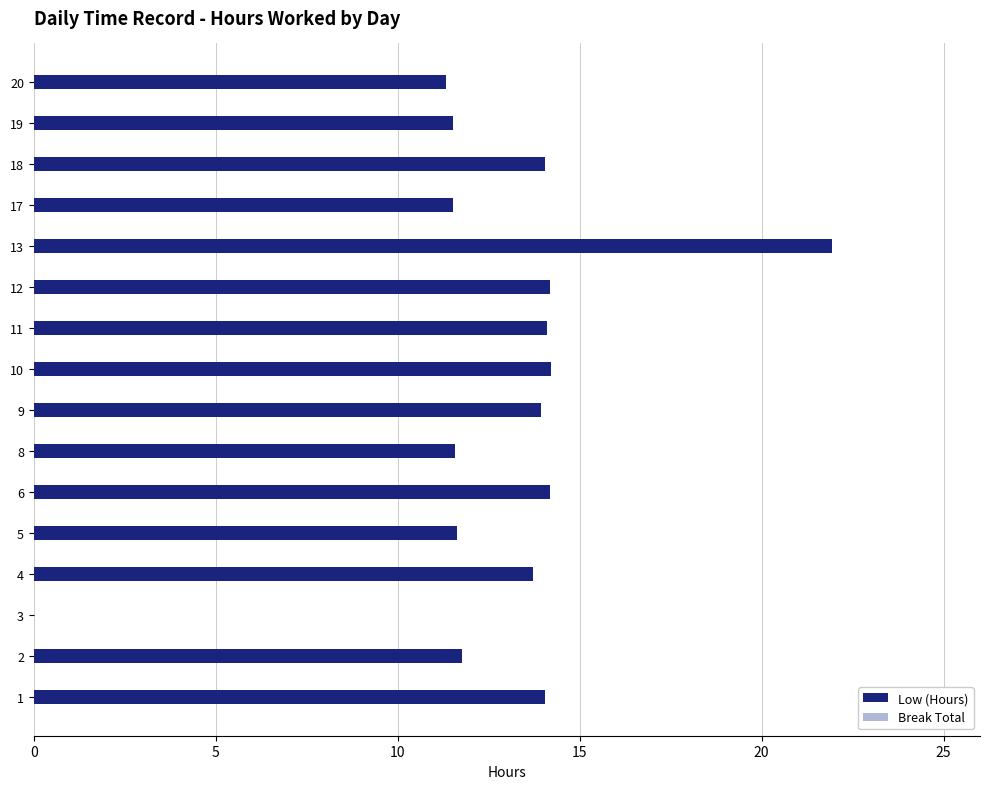

Is it true that the value at 3 is 0.0?

True